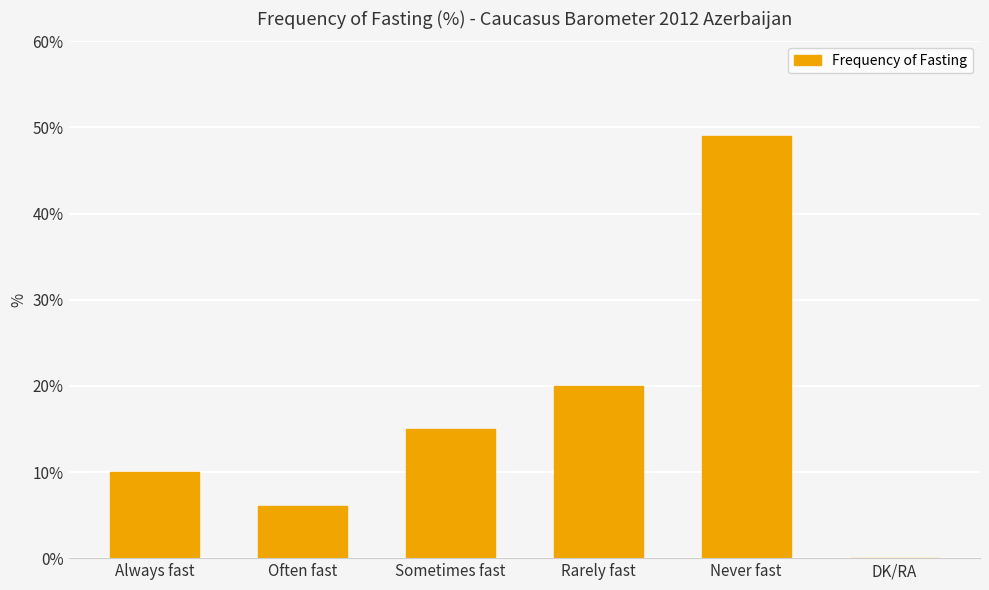

The value at Sometimes fast is 4. True or false?

False